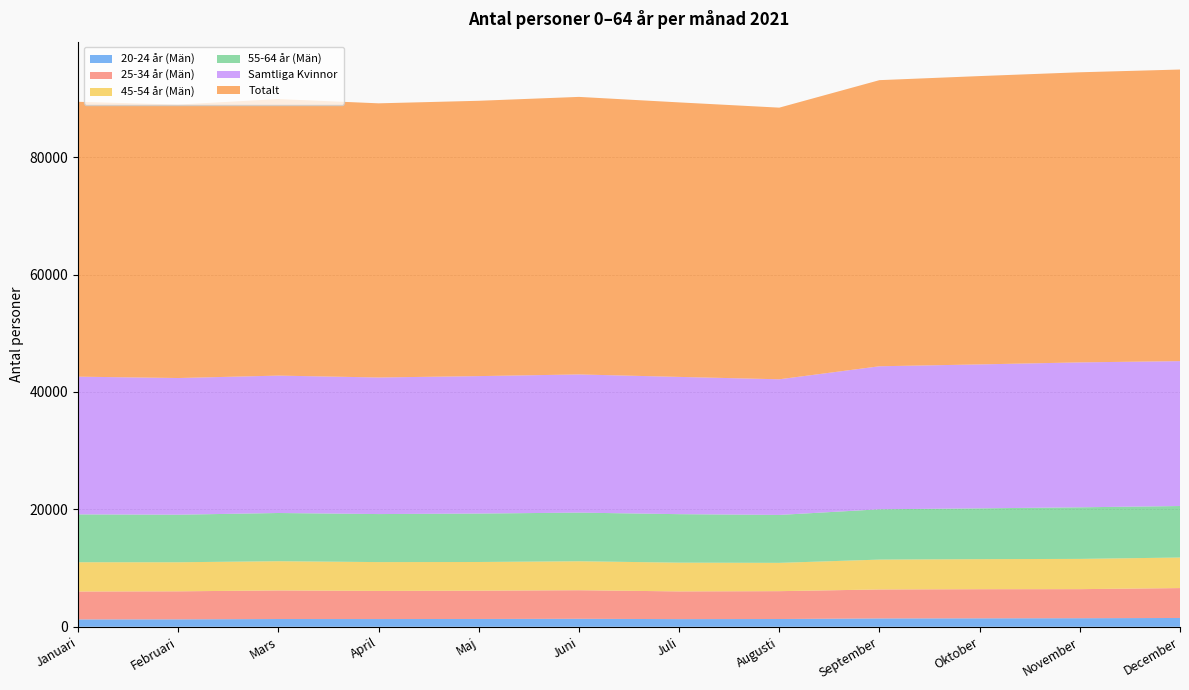

Reading left to right, transcribe all the data shown in this chart.

20-24 år (Män): 1254	1266	1319	1315	1328	1357	1303	1321	1423	1439	1457	1497
25-34 år (Män): 4752	4772	4872	4791	4820	4871	4722	4745	4934	4962	4952	5095
45-54 år (Män): 4989	4952	4979	4911	4887	4934	4897	4821	5087	5118	5154	5205
55-64 år (Män): 8150	8100	8211	8182	8252	8285	8260	8165	8570	8654	8787	8773
Samtliga Kvinnor: 23463	23285	23407	23268	23415	23539	23385	23109	24365	24521	24690	24685
Totalt: 46824	46587	47110	46705	46902	47282	46764	46275	48741	49119	49421	49674